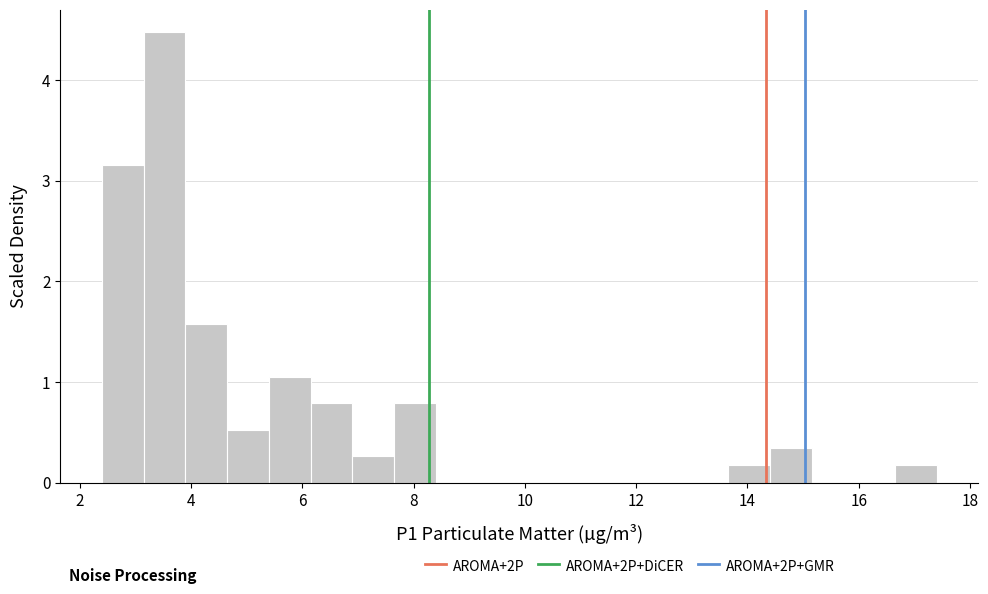

Read against the x-axis, roughly where is the centre of the tallest bar?

3.6